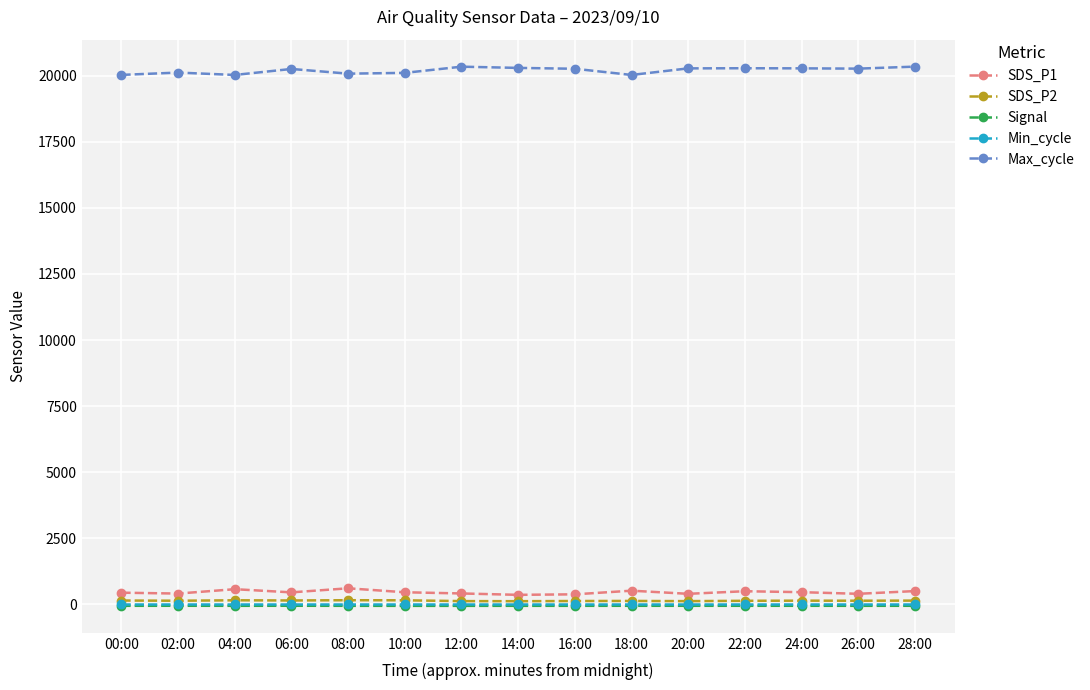

Is it true that Min_cycle equals 28.0 at 04:00?

True